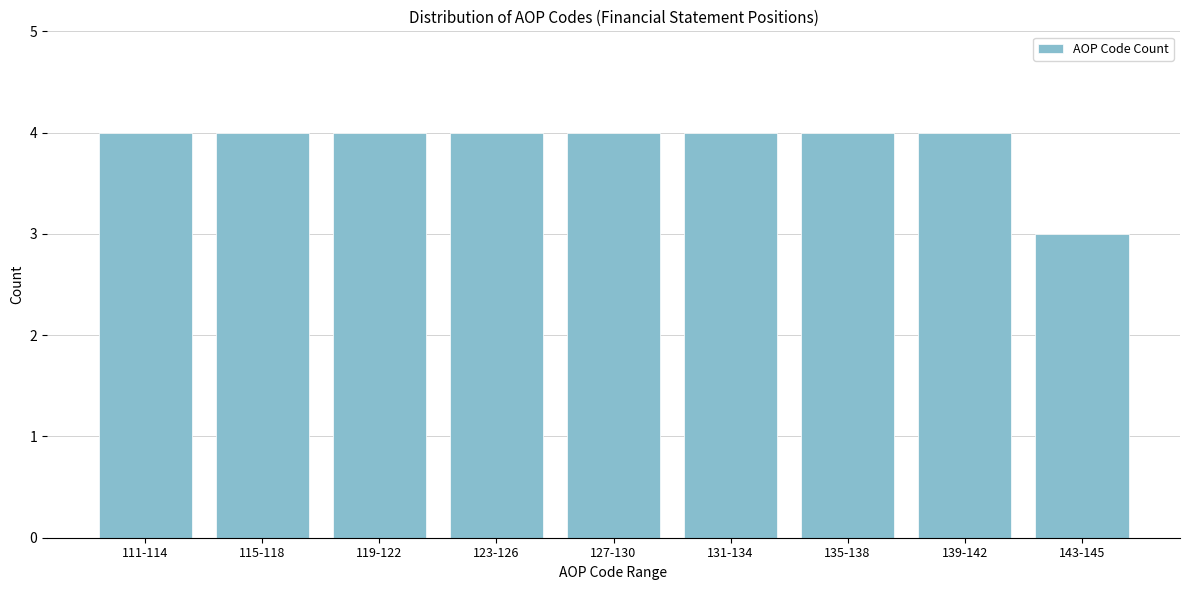

Reading left to right, extract all data points from this chart.

4	4	4	4	4	4	4	4	3